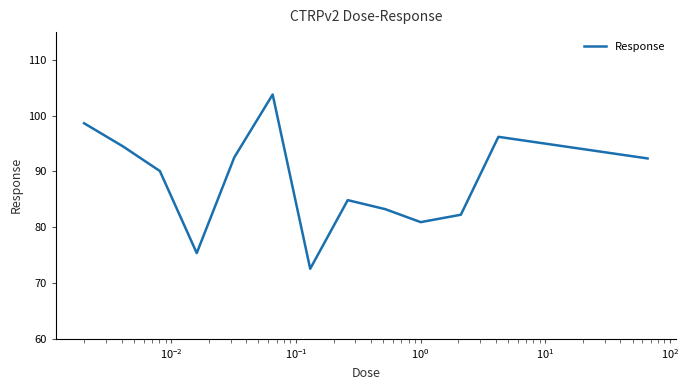

What is the minimum value shown in the chart?

72.5